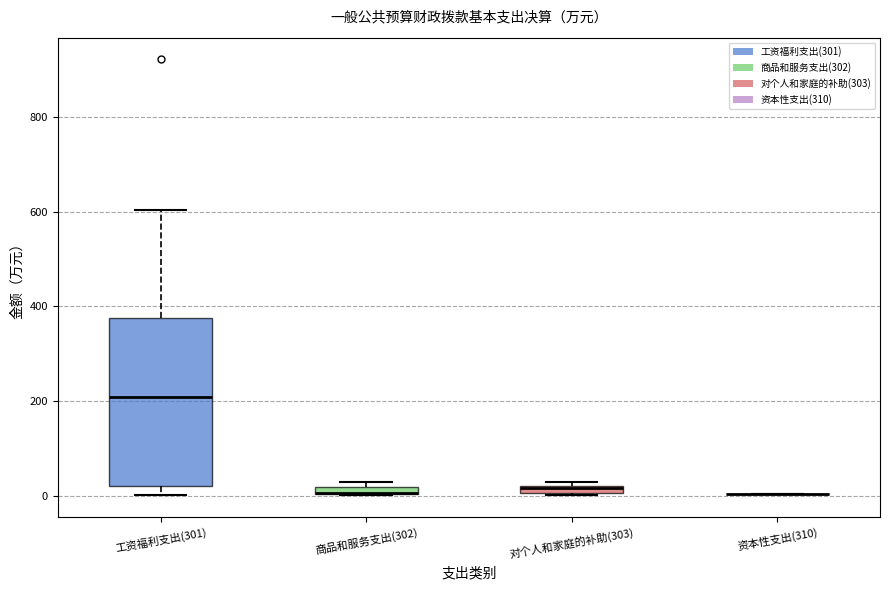

Comparing the boxes themselves (not the whiskers), which one is the tallest?

工资福利支出(301)